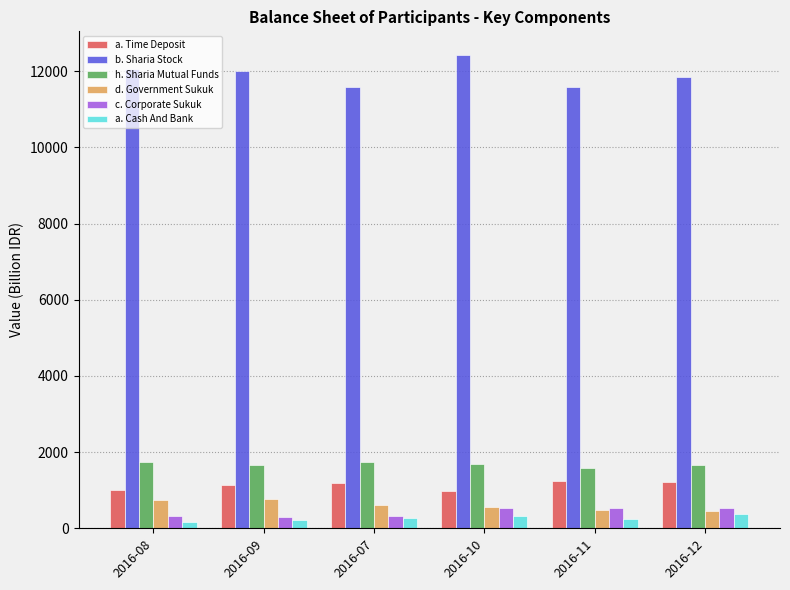

What is the greatest value displayed?

12423.4